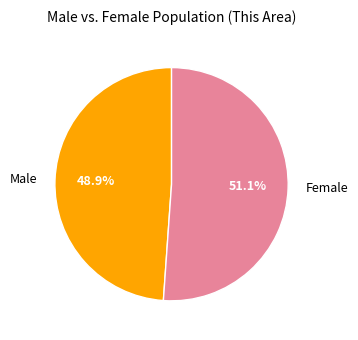

What percentage is the Male slice, to the nearest percent?

49%